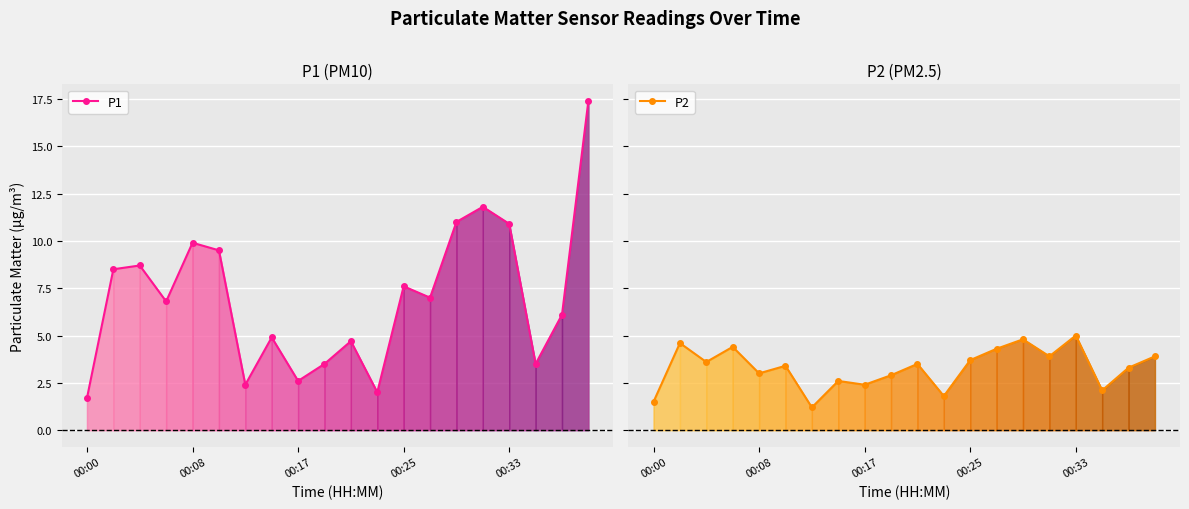

True or false: P2 and P1 cross at least once.

False